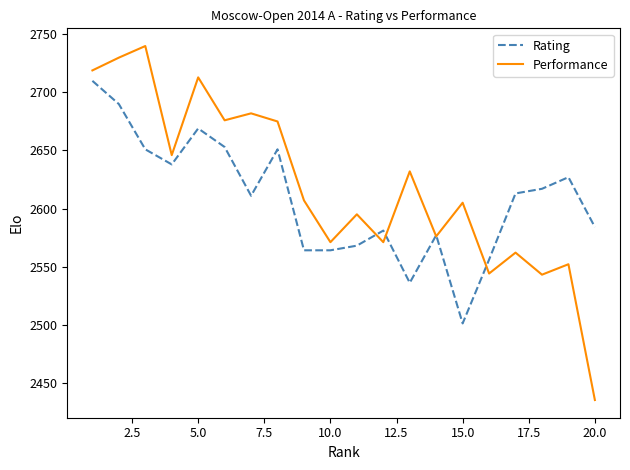

Which series has the largest range (max minus min)?

Performance